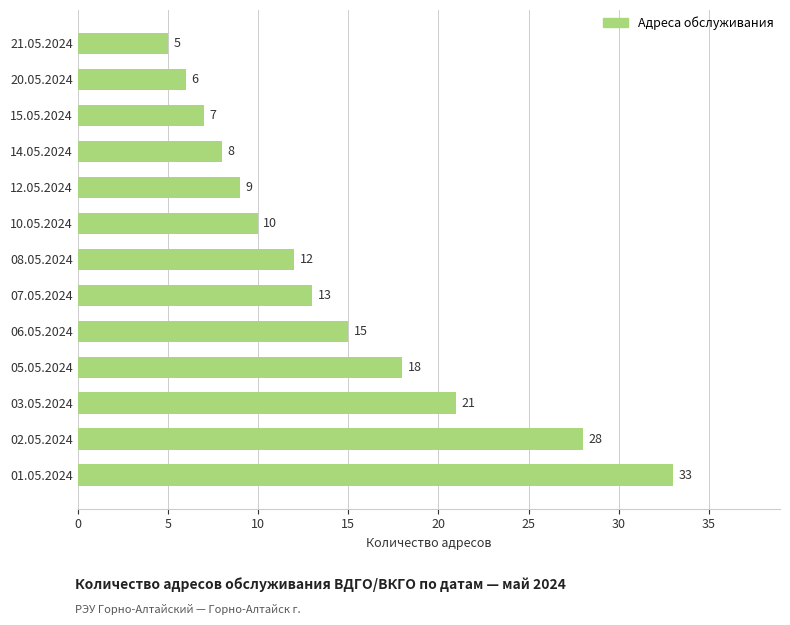

Rank the categories by value from lowest to highest.

21.05.2024, 20.05.2024, 15.05.2024, 14.05.2024, 12.05.2024, 10.05.2024, 08.05.2024, 07.05.2024, 06.05.2024, 05.05.2024, 03.05.2024, 02.05.2024, 01.05.2024